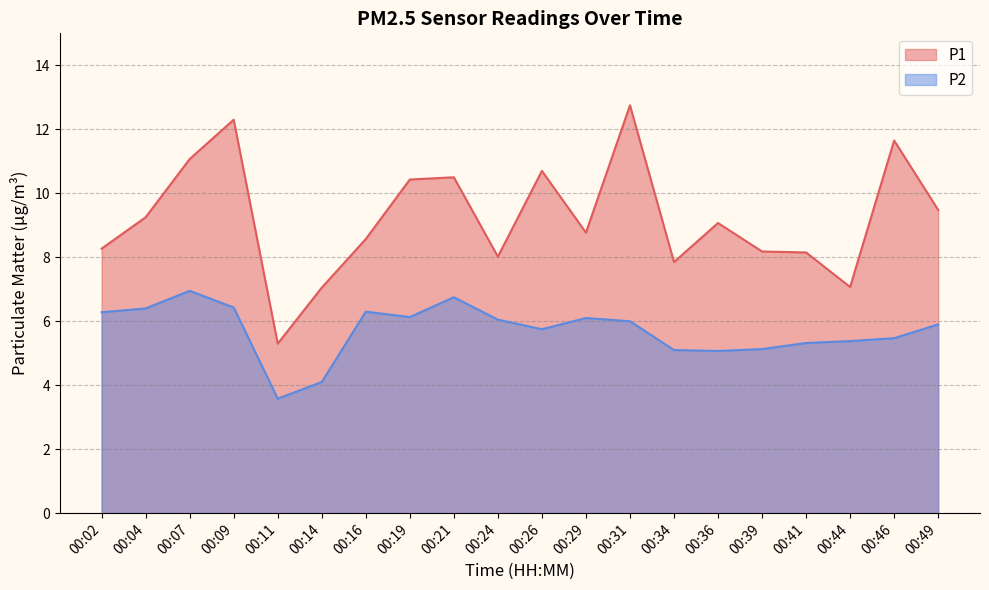

Is it true that P2 equals 7.2 at 00:39?

False